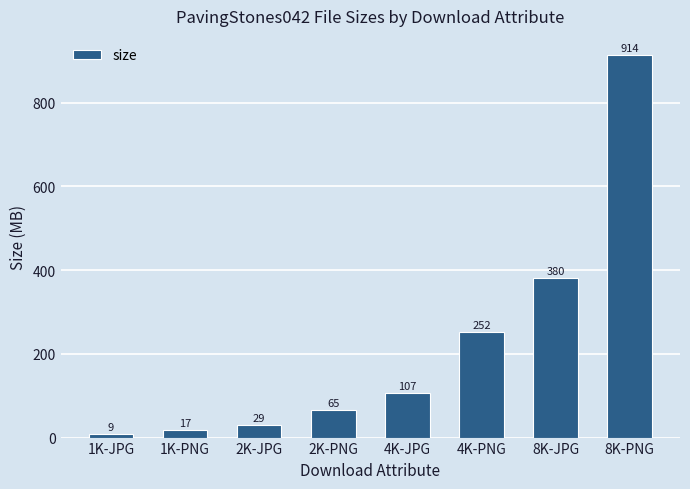

Rank the categories by value from highest to lowest.

8K-PNG, 8K-JPG, 4K-PNG, 4K-JPG, 2K-PNG, 2K-JPG, 1K-PNG, 1K-JPG